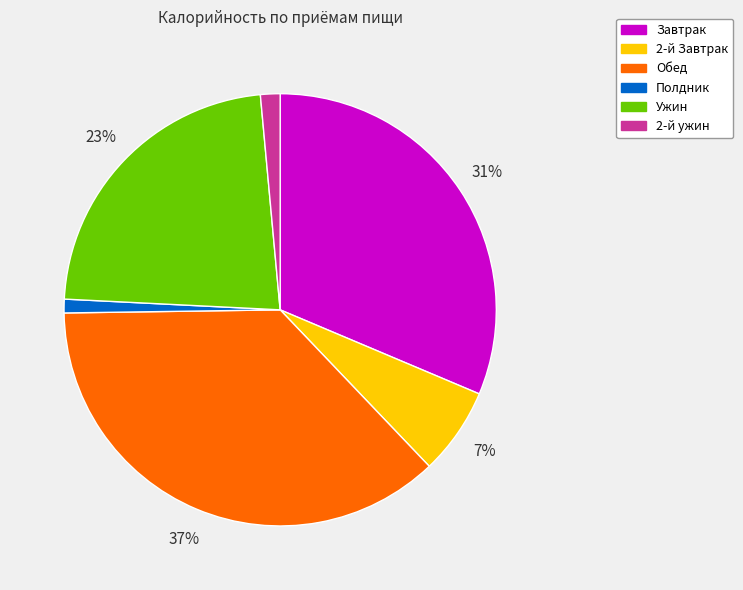

How many segments does this pie chart have?

6